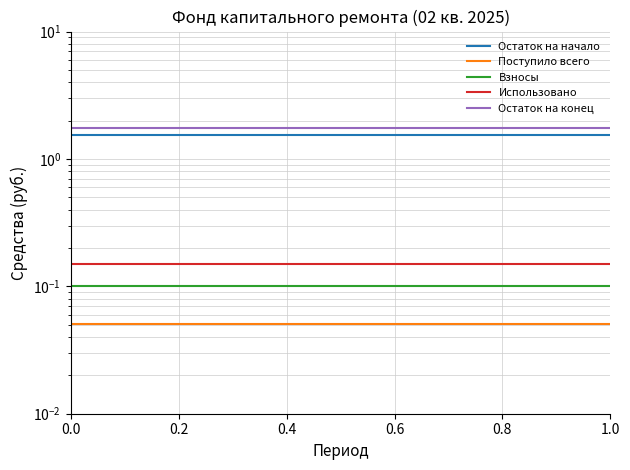

What is the sum of all Остаток на конец values?

26.3